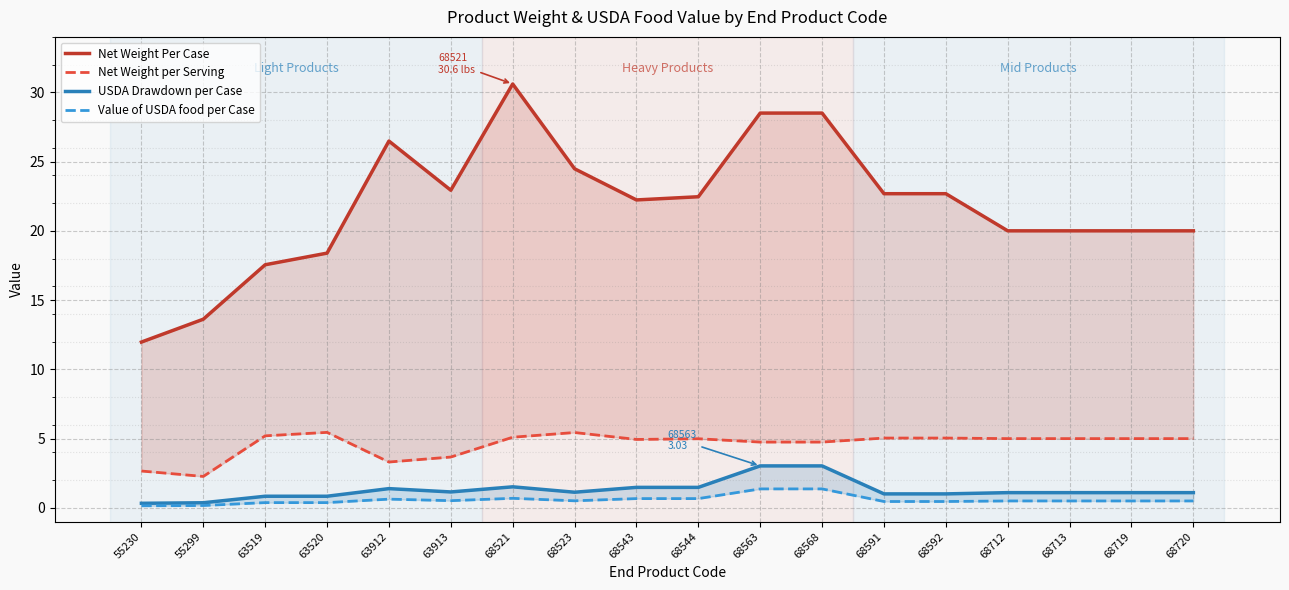

What is the maximum value for USDA Drawdown per Case?

3.0